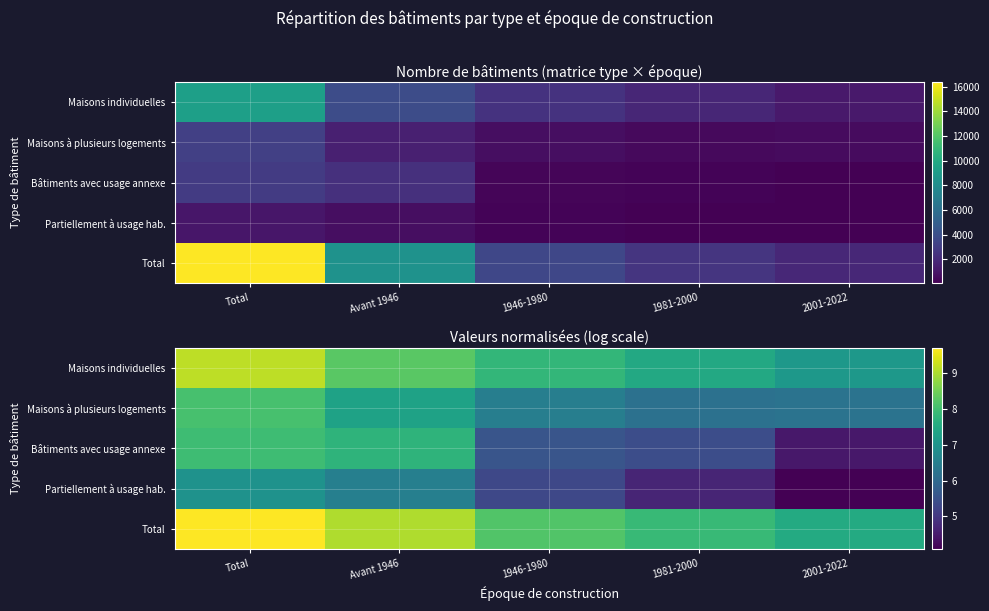

Is it true that Bâtiments avec usage annexe equals 3.5 at Avant 1946?

False